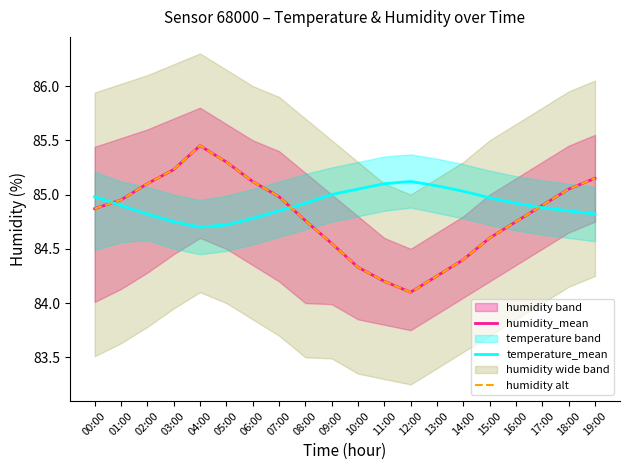

How many lines are shown in the chart?

3